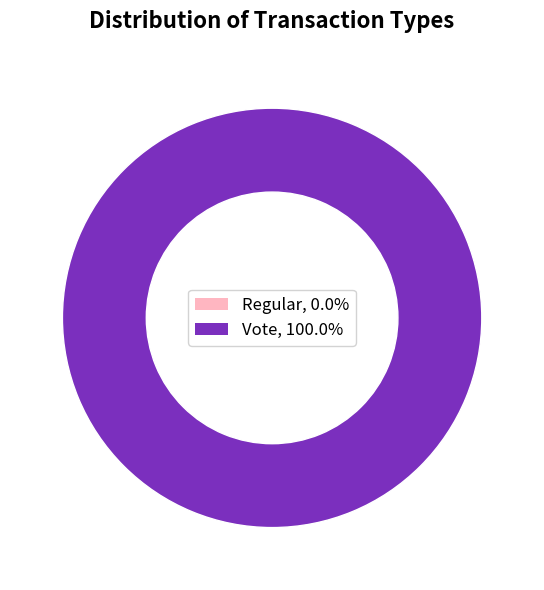

What percentage is the Vote slice, to the nearest percent?

100%